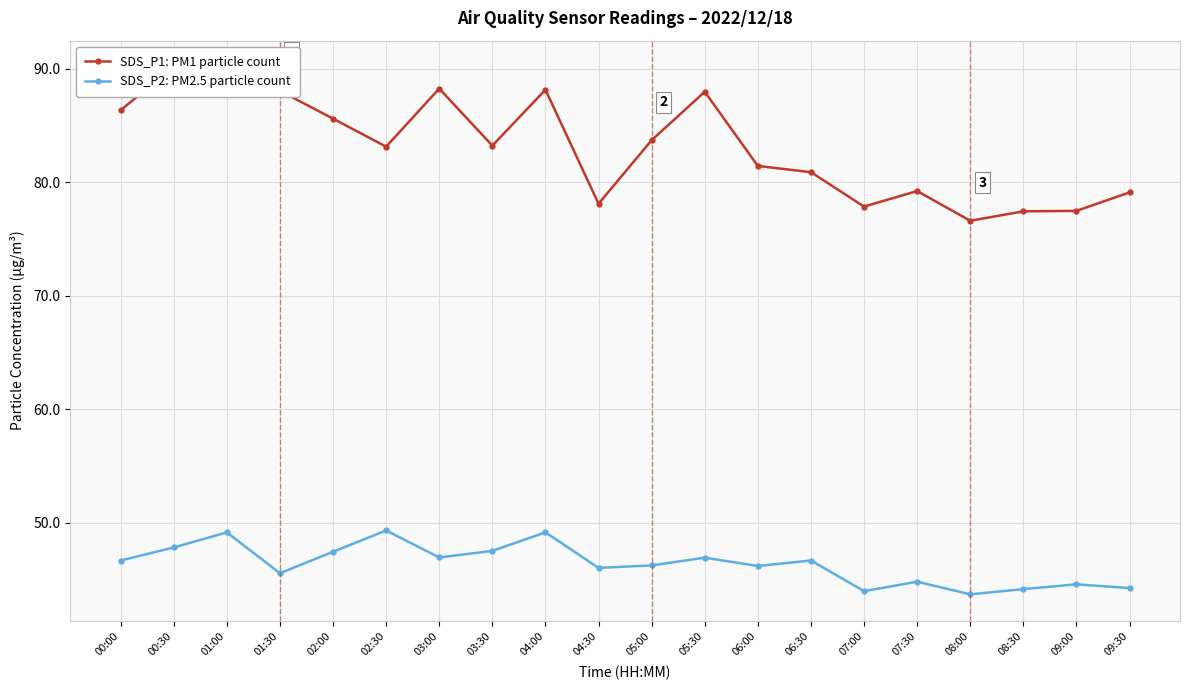

True or false: SDS_P1: PM1 particle count and SDS_P2: PM2.5 particle count intersect in this chart.

False